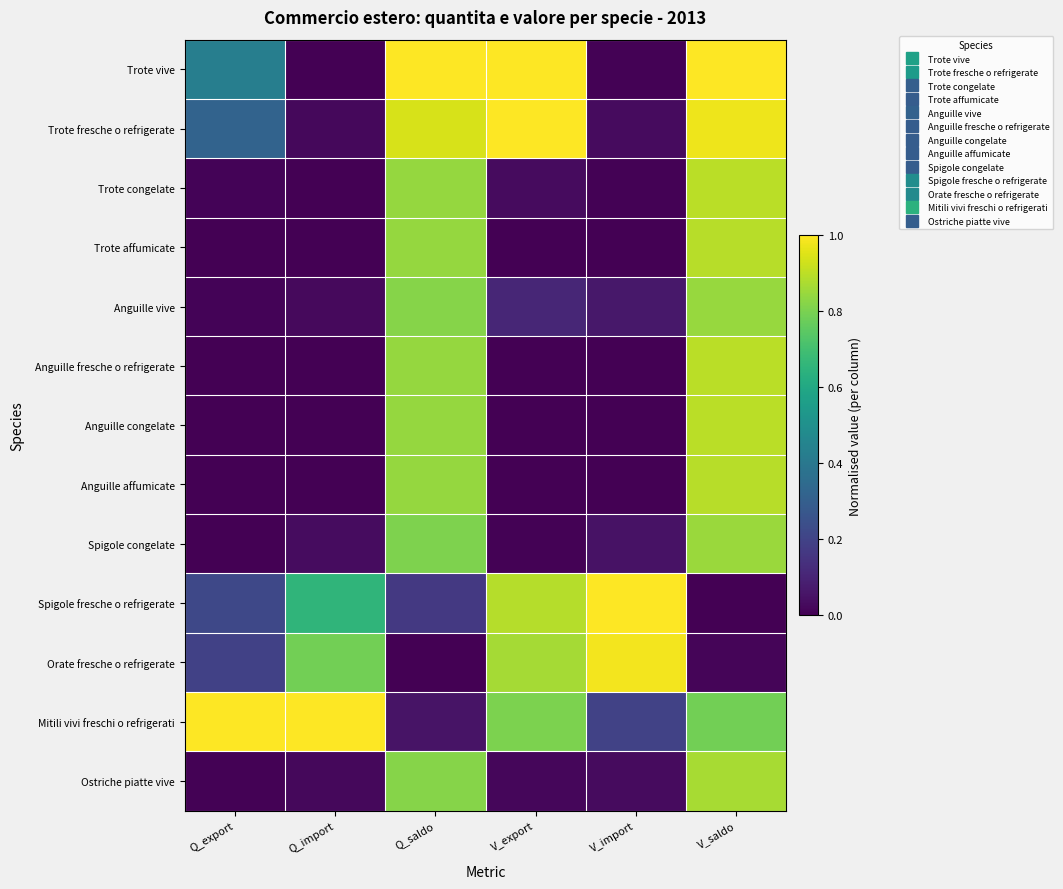

Reading right to left, transcribe all the data shown in this chart.

Trote vive: V_saldo=1.0	V_import=0.0	V_export=1.0	Q_saldo=1.0	Q_import=0.0	Q_export=0.4
Trote fresche o refrigerate: V_saldo=1.0	V_import=0.0	V_export=1.0	Q_saldo=0.9	Q_import=0.0	Q_export=0.3
Trote congelate: V_saldo=0.9	V_import=0.0	V_export=0.0	Q_saldo=0.8	Q_import=0.0	Q_export=0.0
Trote affumicate: V_saldo=0.9	V_import=0.0	V_export=0.0	Q_saldo=0.8	Q_import=0.0	Q_export=0.0
Anguille vive: V_saldo=0.8	V_import=0.1	V_export=0.1	Q_saldo=0.8	Q_import=0.0	Q_export=0.0
Anguille fresche o refrigerate: V_saldo=0.9	V_import=0.0	V_export=0.0	Q_saldo=0.8	Q_import=0.0	Q_export=0.0
Anguille congelate: V_saldo=0.9	V_import=0.0	V_export=0.0	Q_saldo=0.8	Q_import=0.0	Q_export=0.0
Anguille affumicate: V_saldo=0.9	V_import=0.0	V_export=0.0	Q_saldo=0.8	Q_import=0.0	Q_export=0.0
Spigole congelate: V_saldo=0.8	V_import=0.0	V_export=0.0	Q_saldo=0.8	Q_import=0.0	Q_export=0.0
Spigole fresche o refrigerate: V_saldo=0.0	V_import=1.0	V_export=0.9	Q_saldo=0.2	Q_import=0.7	Q_export=0.2
Orate fresche o refrigerate: V_saldo=0.0	V_import=1.0	V_export=0.9	Q_saldo=0.0	Q_import=0.8	Q_export=0.2
Mitili vivi freschi o refrigerati: V_saldo=0.8	V_import=0.2	V_export=0.8	Q_saldo=0.1	Q_import=1.0	Q_export=1.0
Ostriche piatte vive: V_saldo=0.9	V_import=0.0	V_export=0.0	Q_saldo=0.8	Q_import=0.0	Q_export=0.0